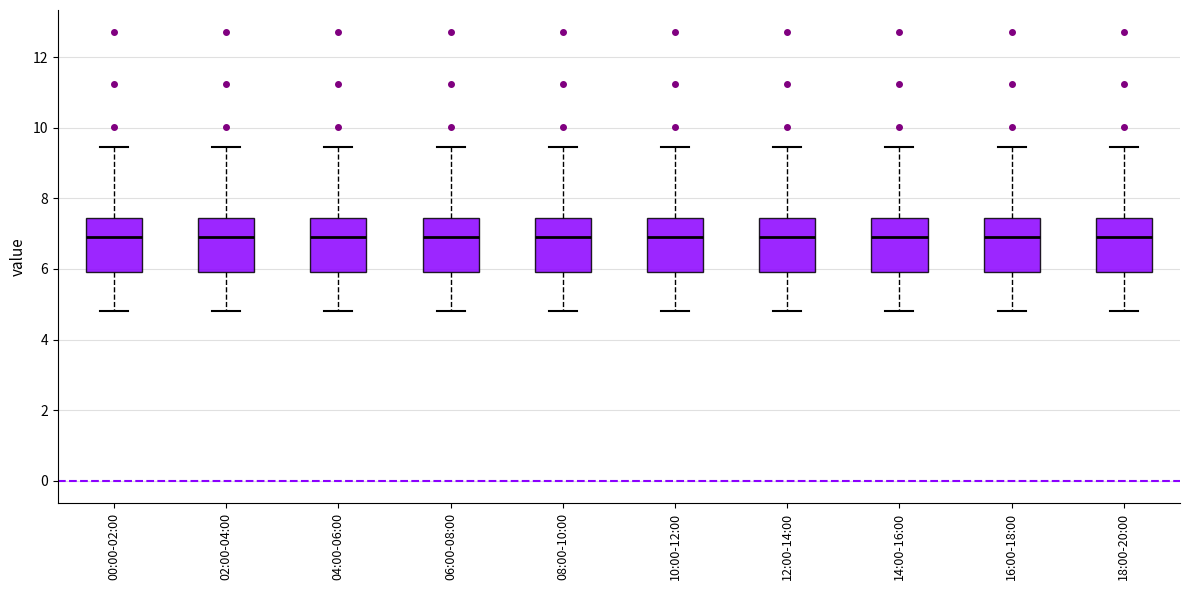

Reading left to right, transcribe this box plot: for each box, give where its median line is, the range the box spans, and where its two whiskers end, as read against the y-axis. The values are not printed on the chart, so give them approximately, as read against the axis.

00:00-02:00: median 7.0, box 6.0 to 7.4, whiskers 4.8 to 9.4
02:00-04:00: median 7.0, box 6.0 to 7.4, whiskers 4.8 to 9.4
04:00-06:00: median 7.0, box 6.0 to 7.4, whiskers 4.8 to 9.4
06:00-08:00: median 7.0, box 6.0 to 7.4, whiskers 4.8 to 9.4
08:00-10:00: median 7.0, box 6.0 to 7.4, whiskers 4.8 to 9.4
10:00-12:00: median 7.0, box 6.0 to 7.4, whiskers 4.8 to 9.4
12:00-14:00: median 7.0, box 6.0 to 7.4, whiskers 4.8 to 9.4
14:00-16:00: median 7.0, box 6.0 to 7.4, whiskers 4.8 to 9.4
16:00-18:00: median 7.0, box 6.0 to 7.4, whiskers 4.8 to 9.4
18:00-20:00: median 7.0, box 6.0 to 7.4, whiskers 4.8 to 9.4